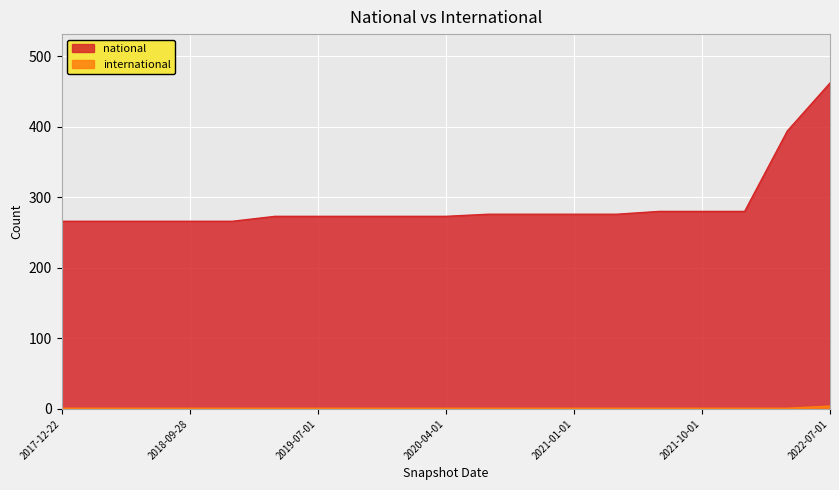

What position from the right is 2022-01-01?

3